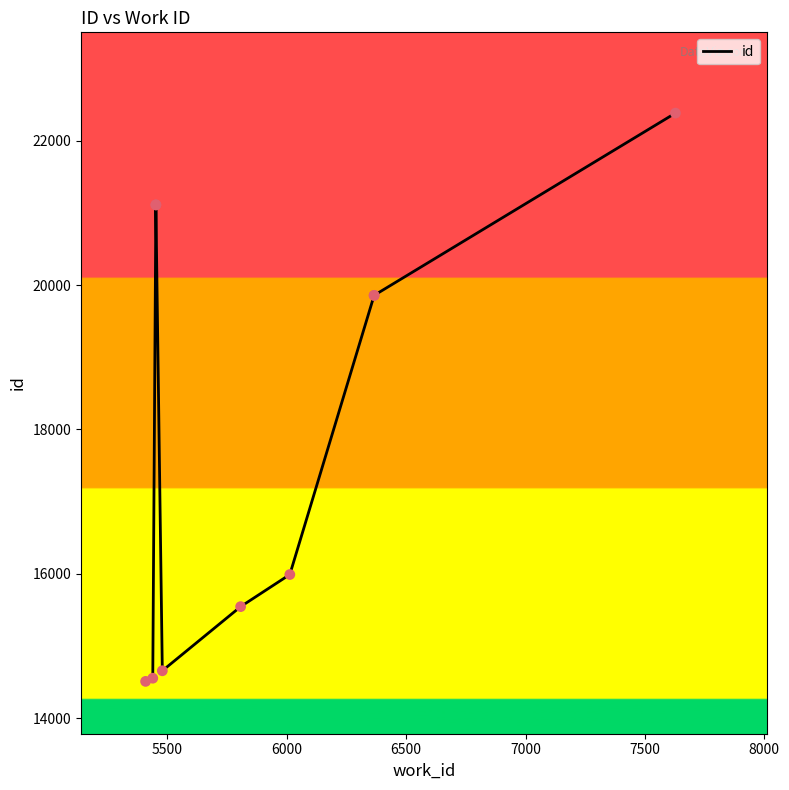

Between 6000 and 8000, which is larger?

6000